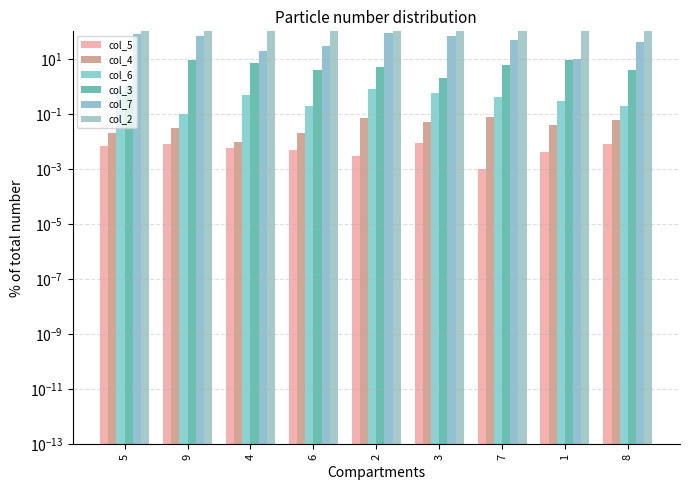

Which has a higher value, 2 or 8?

8